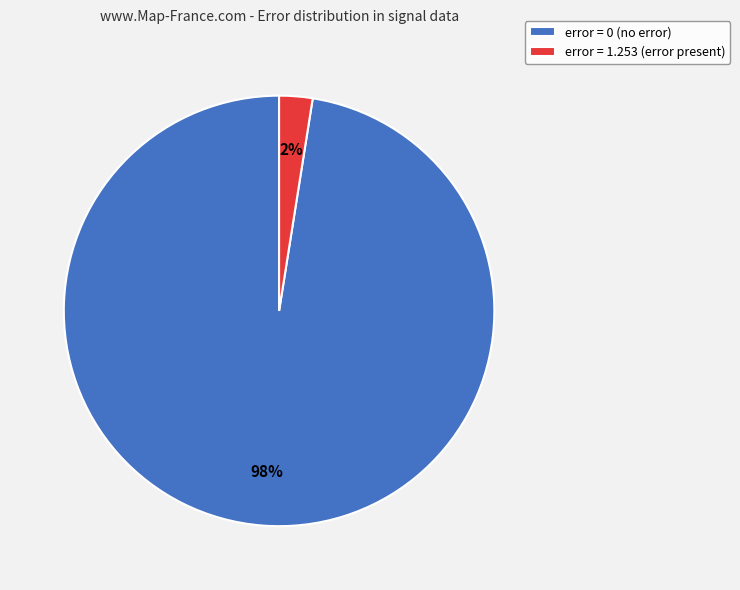

Is there any slice that represents more than half of the pie?

Yes